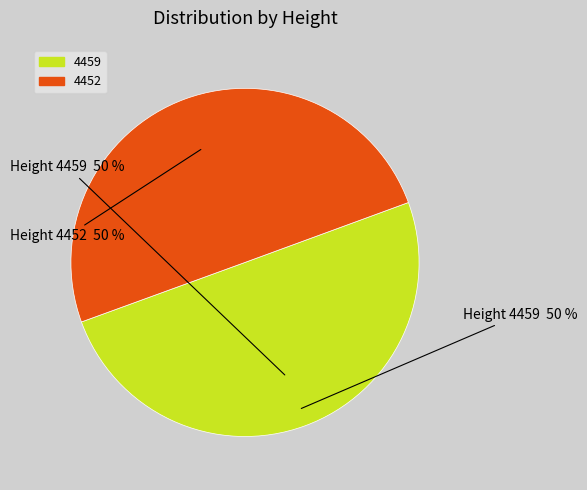

To the nearest percent, what portion does 4459 represent?

50%